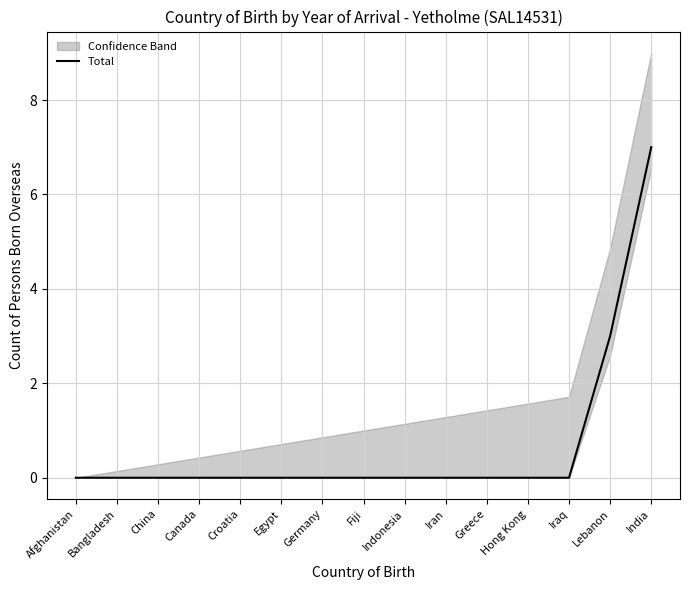

What is the difference between the values at Lebanon and Greece?

3